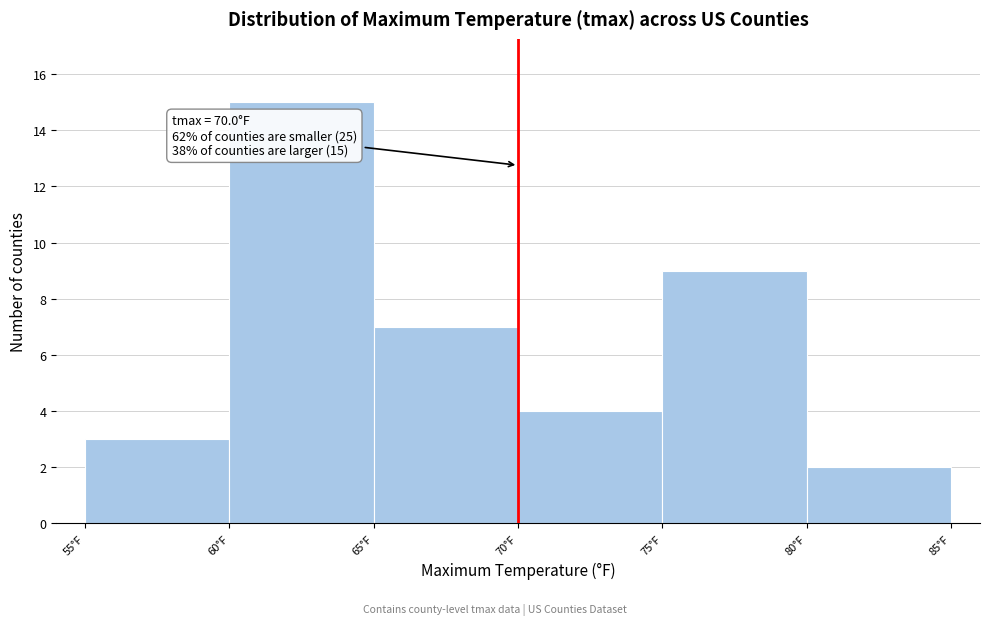

Over which range of the x-axis is the bar tallest?

60 to 65